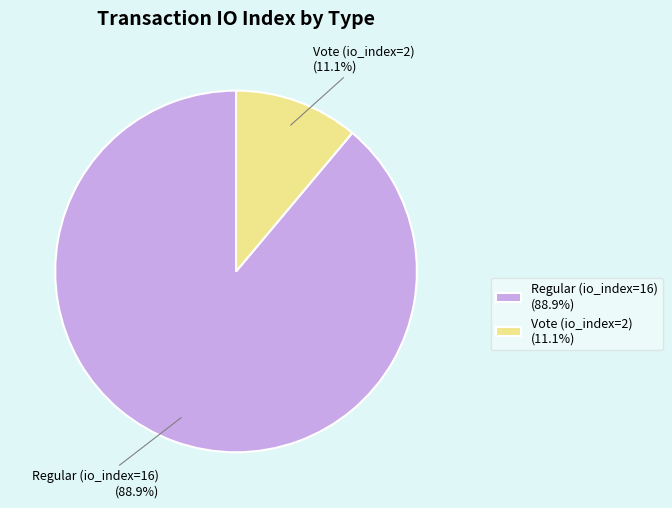

Is the sum of Regular (io_index=16) and Vote (io_index=2) greater than half?

Yes